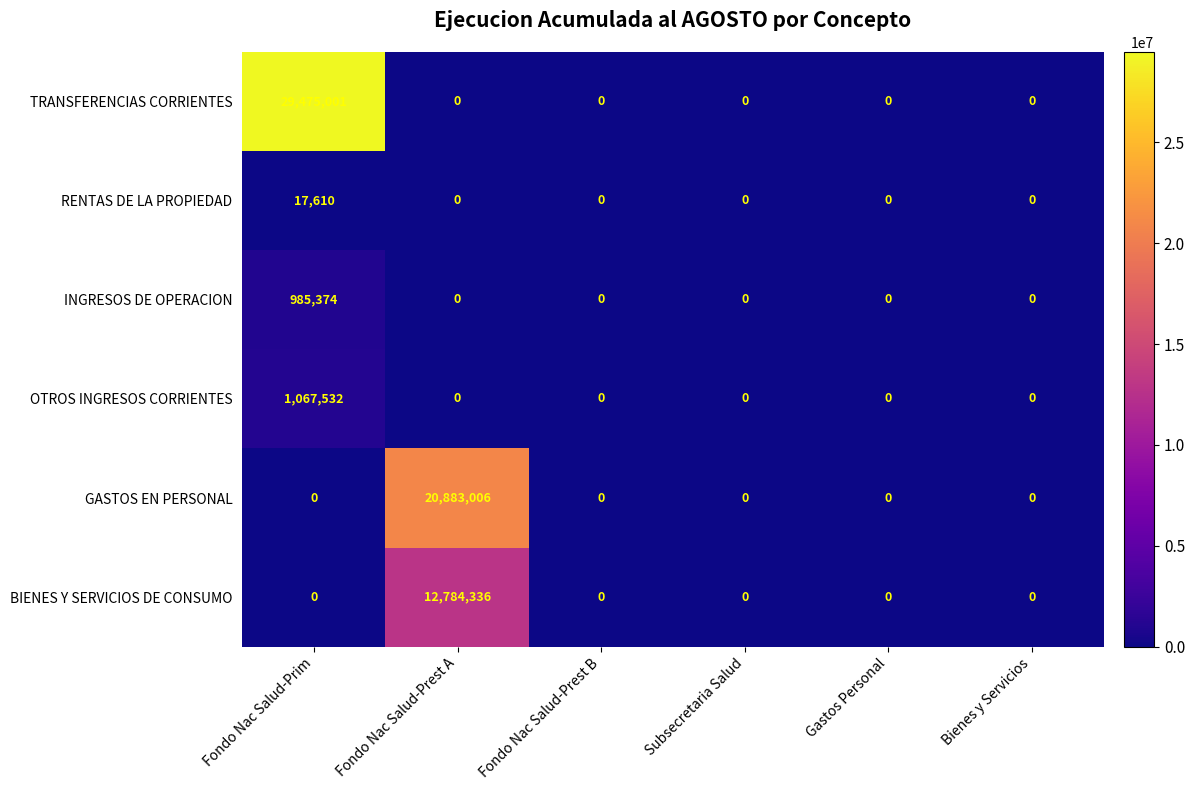

The value of INGRESOS DE OPERACION at Gastos Personal is 0. True or false?

True